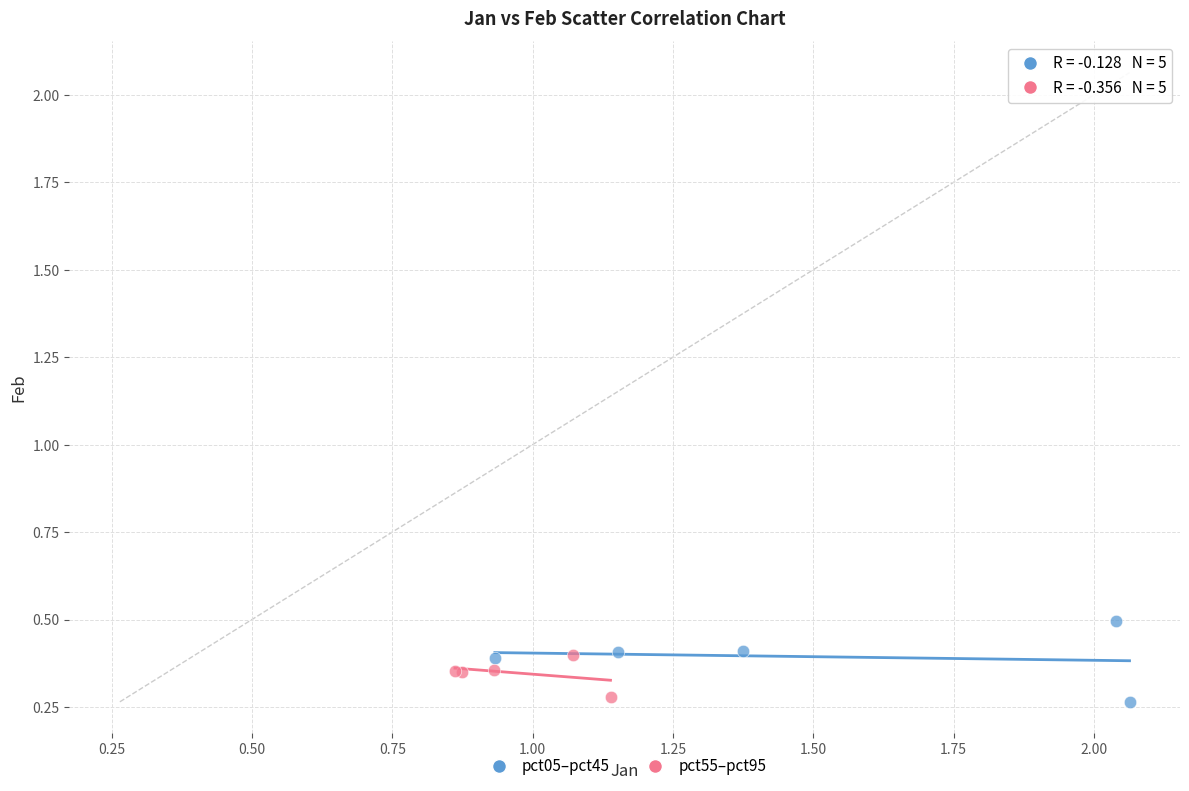

Which series has the largest Y range (max minus min)?

pct05–pct45